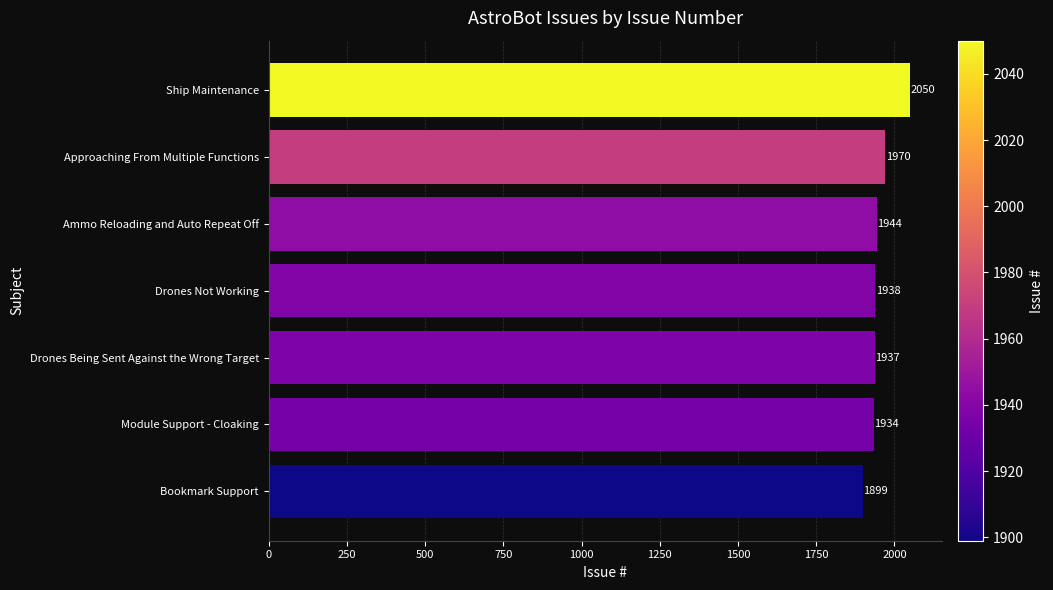

How many bars are there in total?

7